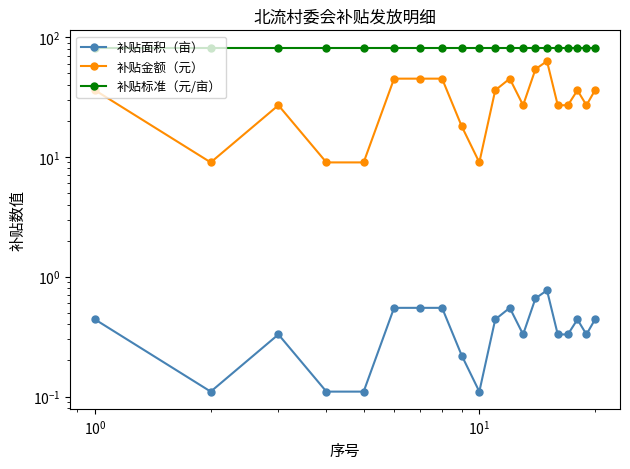

In 补贴金额（元）, how many points are higher than both neighbors (excluding endpoints)?

4